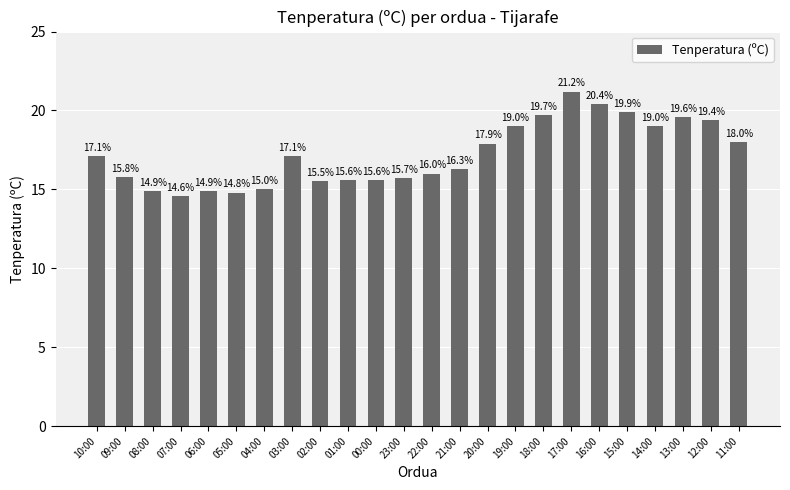

What position from the right is 19:00?

9